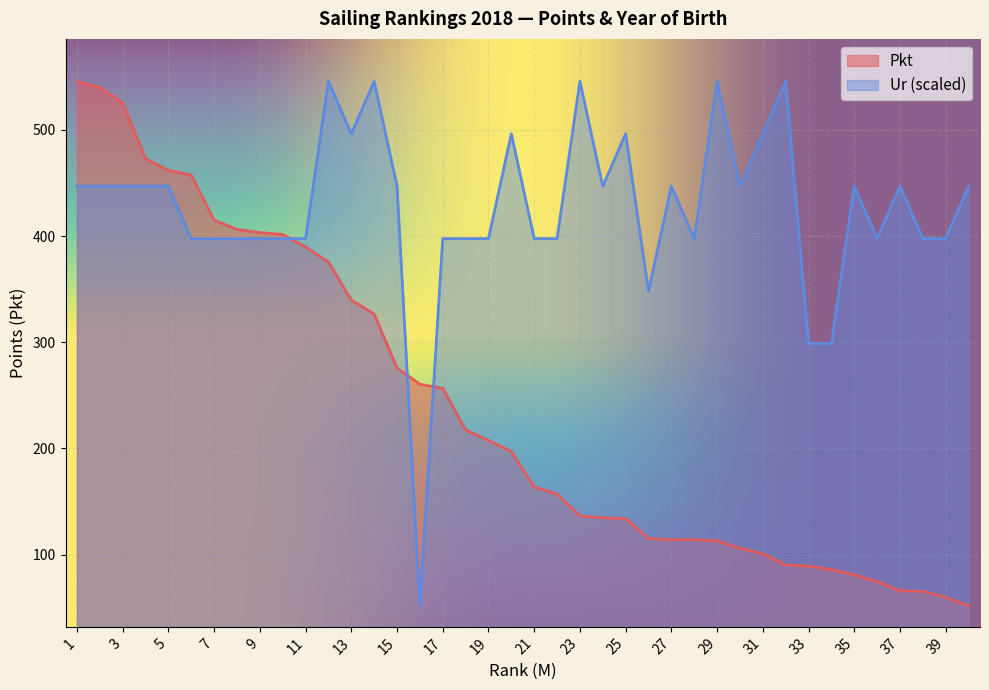

Is the value of Pkt at 38 greater than the value of Ur at 7?

No